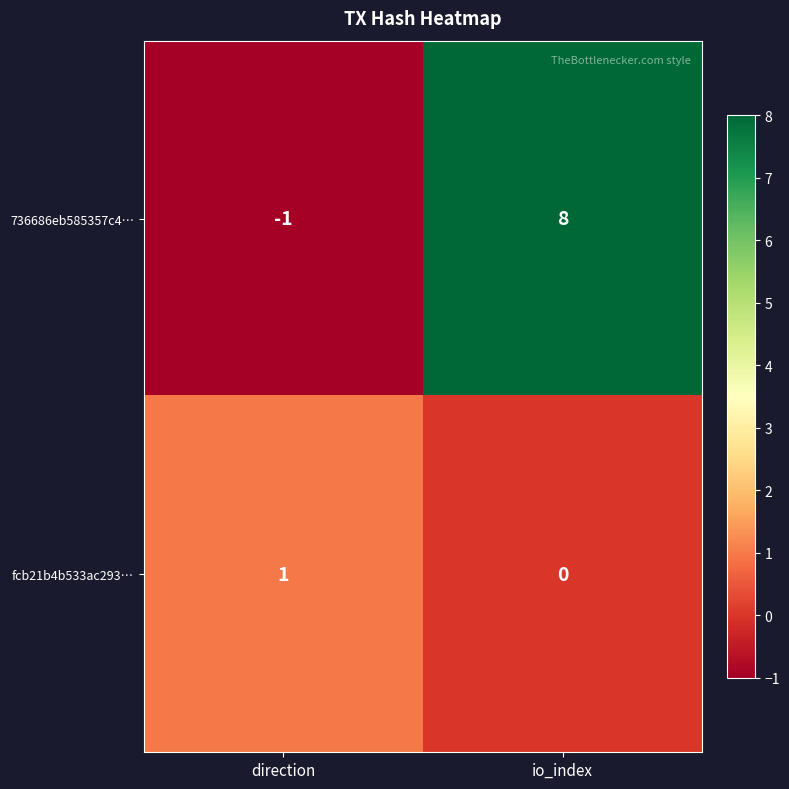

At which label is 736686eb585357c4… closest to 3?

direction